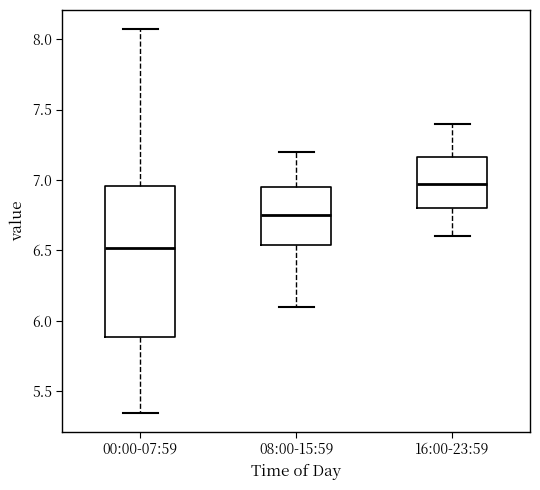

Reading left to right, transcribe this box plot: for each box, give where its median line is, the range the box spans, and where its two whiskers end, as read against the y-axis. The values are not printed on the chart, so give them approximately, as read against the axis.

00:00-07:59: median 6.50, box 5.90 to 6.95, whiskers 5.35 to 8.05
08:00-15:59: median 6.75, box 6.55 to 6.95, whiskers 6.10 to 7.20
16:00-23:59: median 7.00, box 6.80 to 7.15, whiskers 6.60 to 7.40